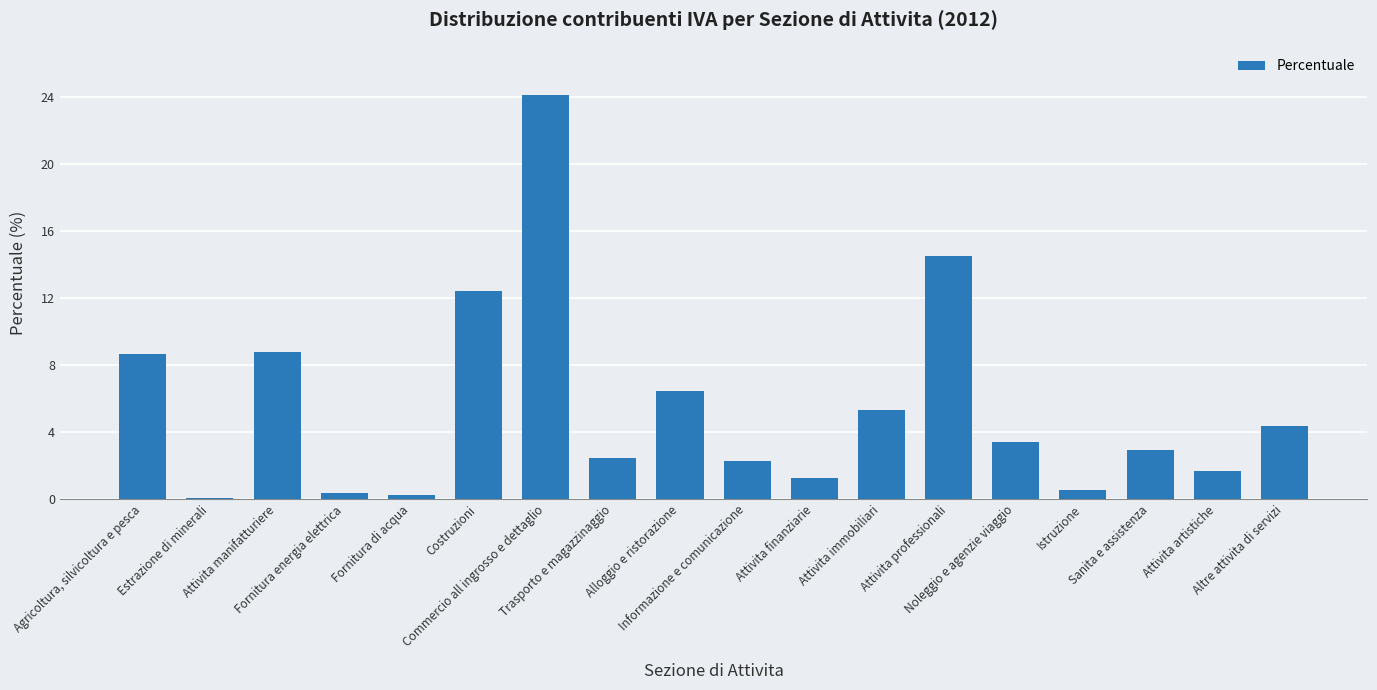

Is it true that the value at Alloggio e ristorazione is 9.9?

False